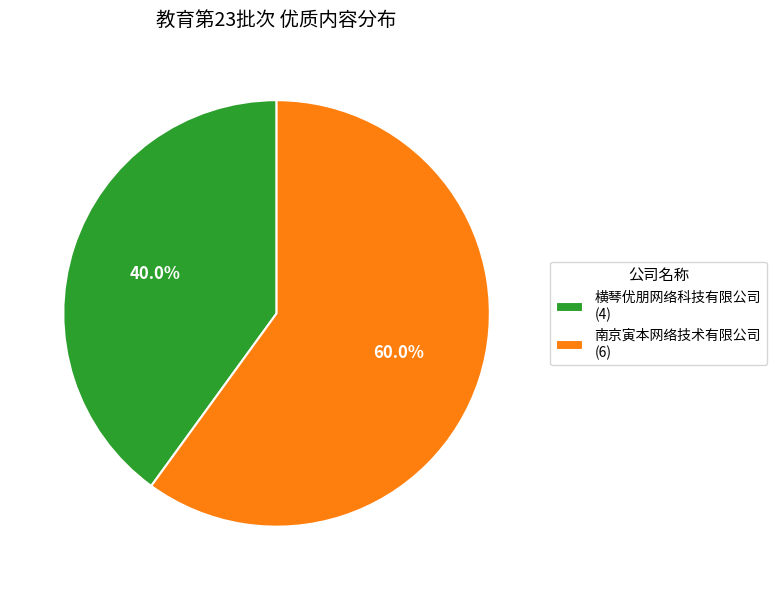

Count the number of slices in the pie.

2